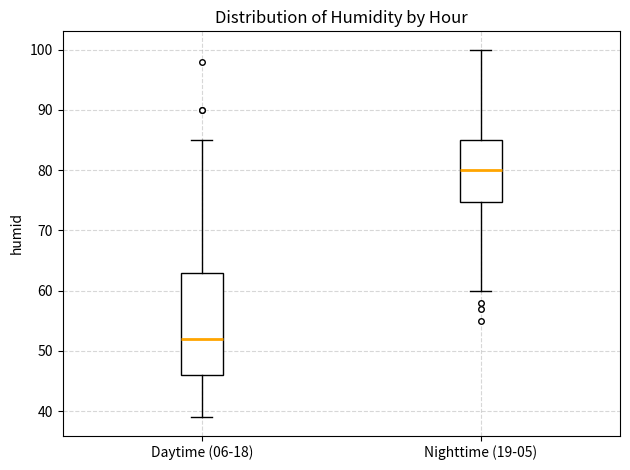

Reading left to right, read every box against the y-axis: the position of its median line, the range the box covers, and the ends of its whiskers. The values are not printed on the chart, so give them approximately, as read against the axis.

Daytime (06-18): median 52, box 46 to 63, whiskers 39 to 85
Nighttime (19-05): median 80, box 75 to 85, whiskers 60 to 100